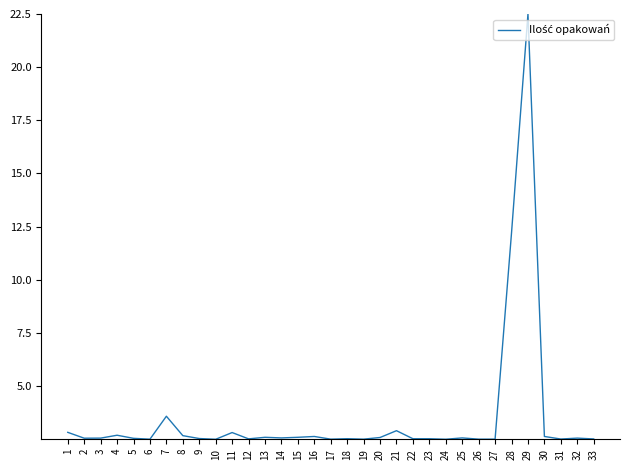

Which label corresponds to the largest value in the chart?

29